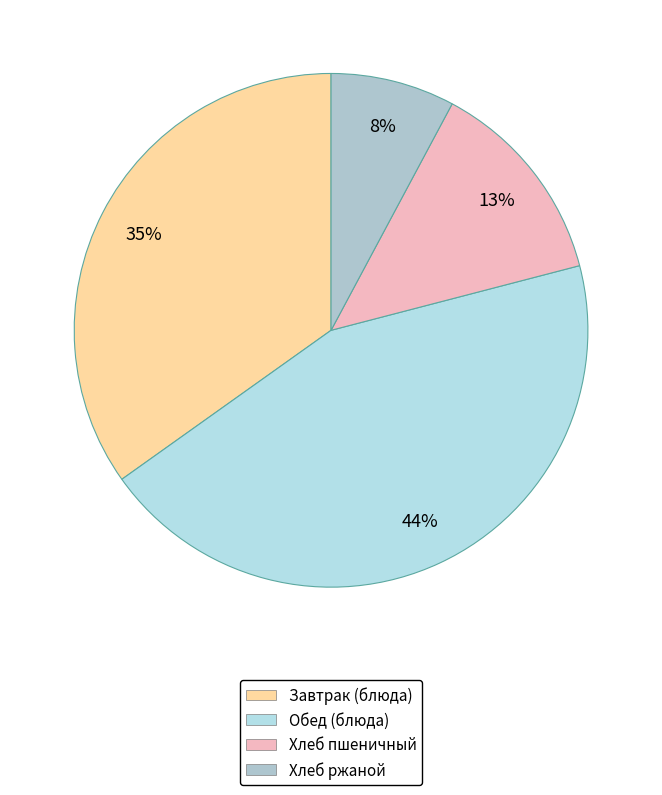

Count the number of slices in the pie.

4